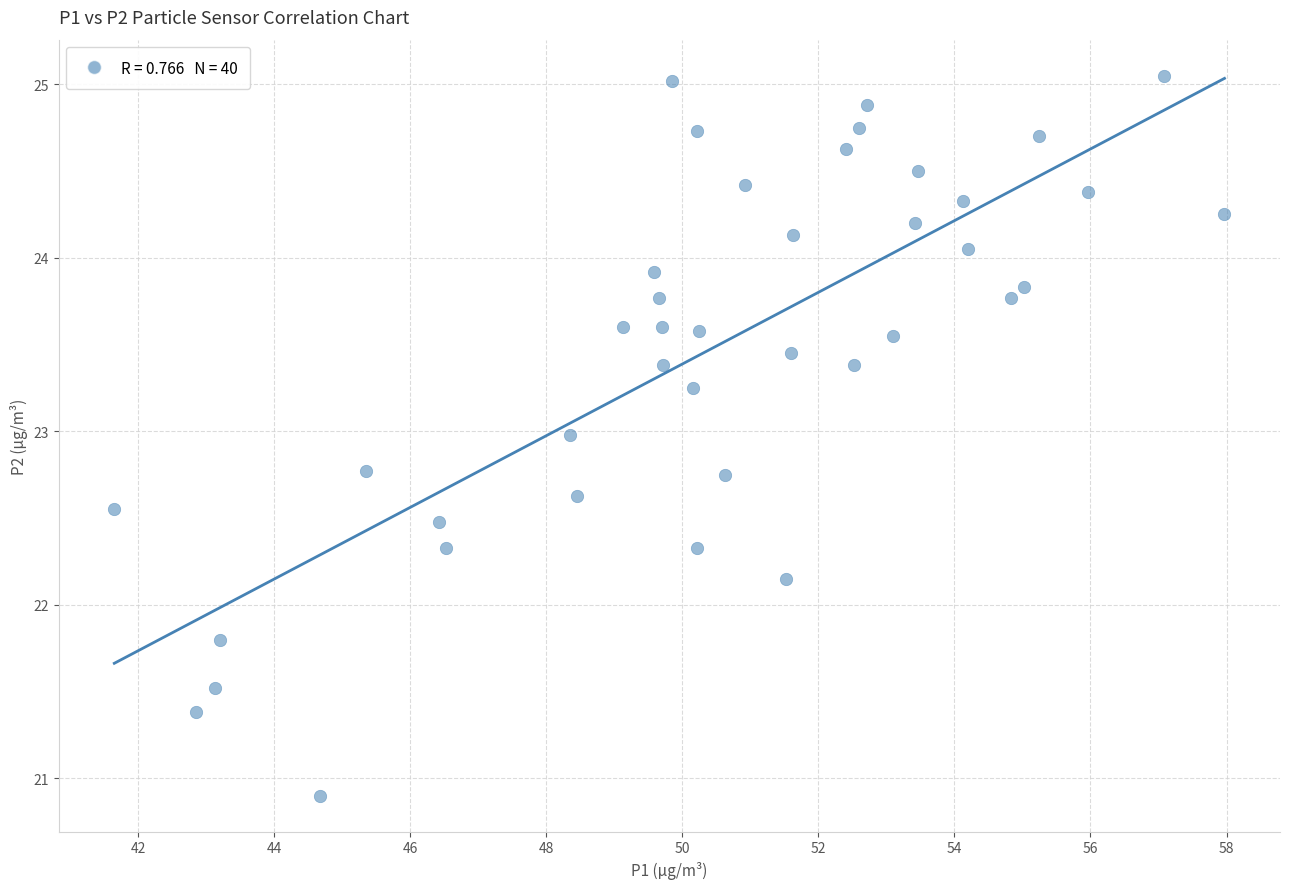

What is the range of X values (max minus min)?

16.3